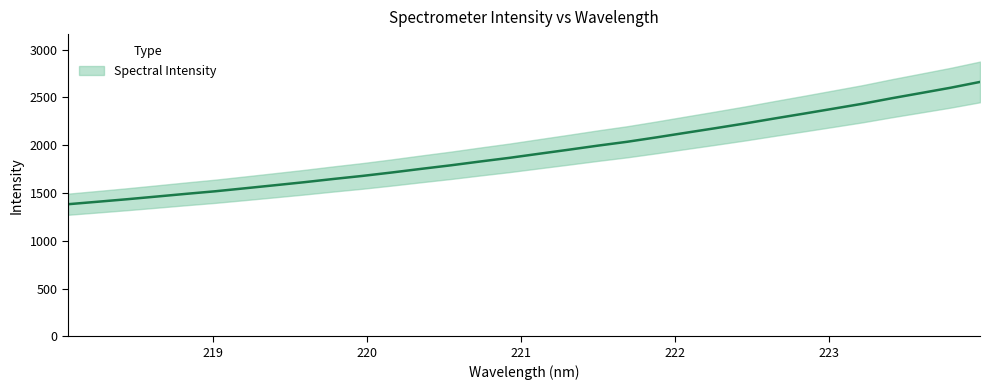

What is the difference between the values at 223.5987 and 221.3083?

594.2